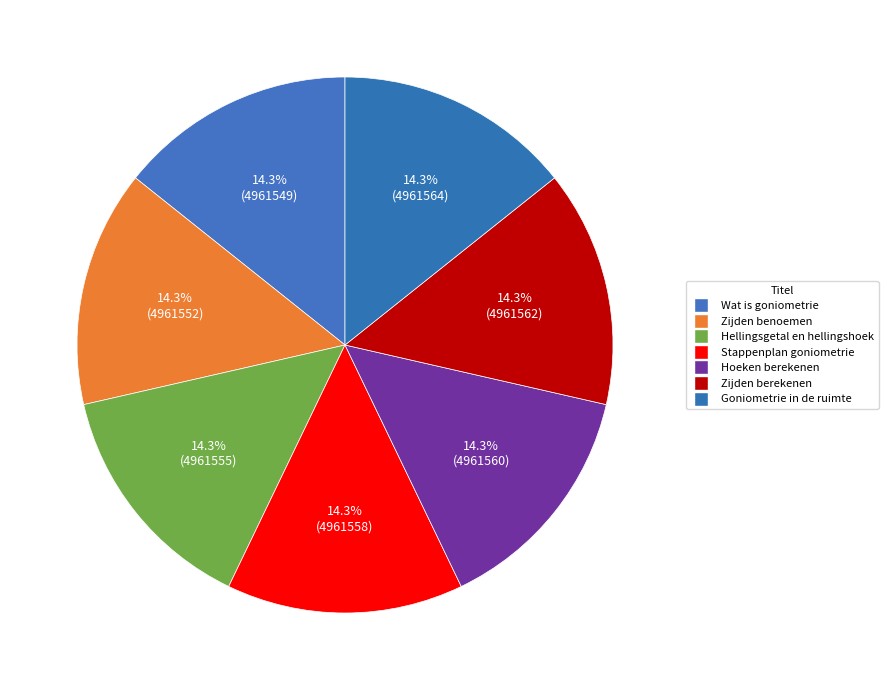

Which category has the biggest portion of the pie?

Goniometrie in de ruimte